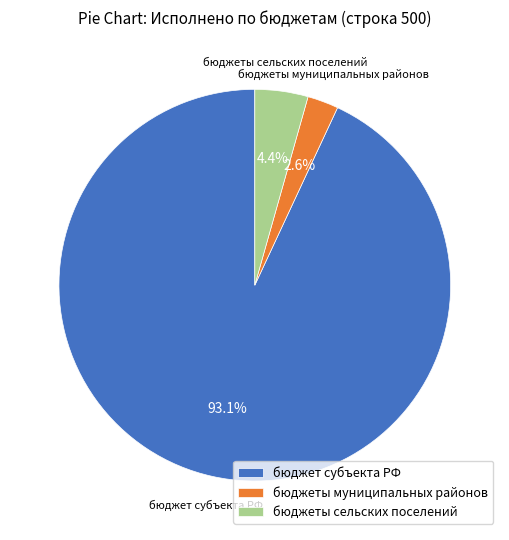

Rank the categories by value from highest to lowest.

бюджет субъекта РФ, бюджеты сельских поселений, бюджеты муниципальных районов